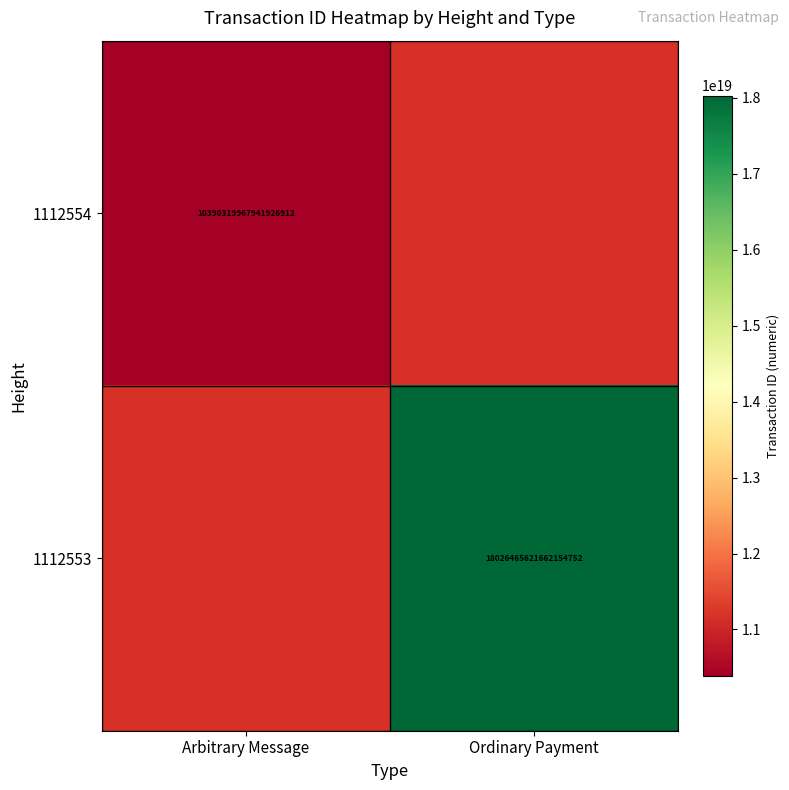

What is the minimum value shown in the chart?

10390319967941926912.0